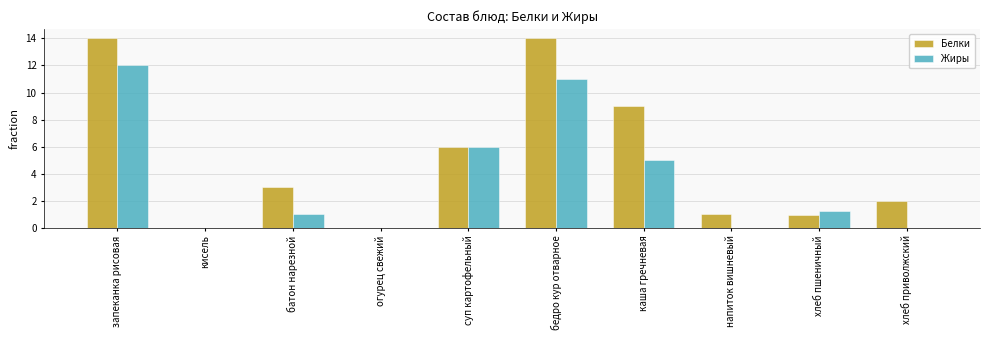

Which series changed the most between каша гречневая and хлеб приволжский?

Белки